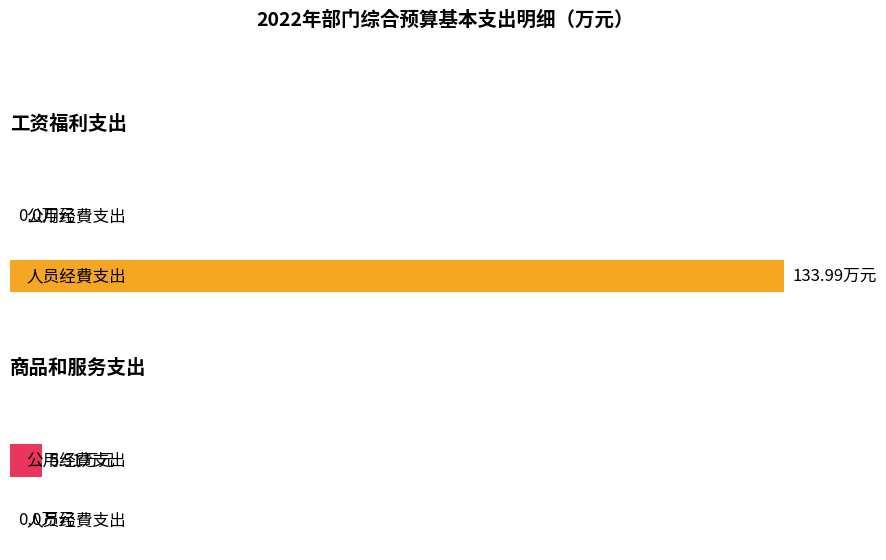

Which category has the highest value in the 公用经费支出 series?

商品和服务支出